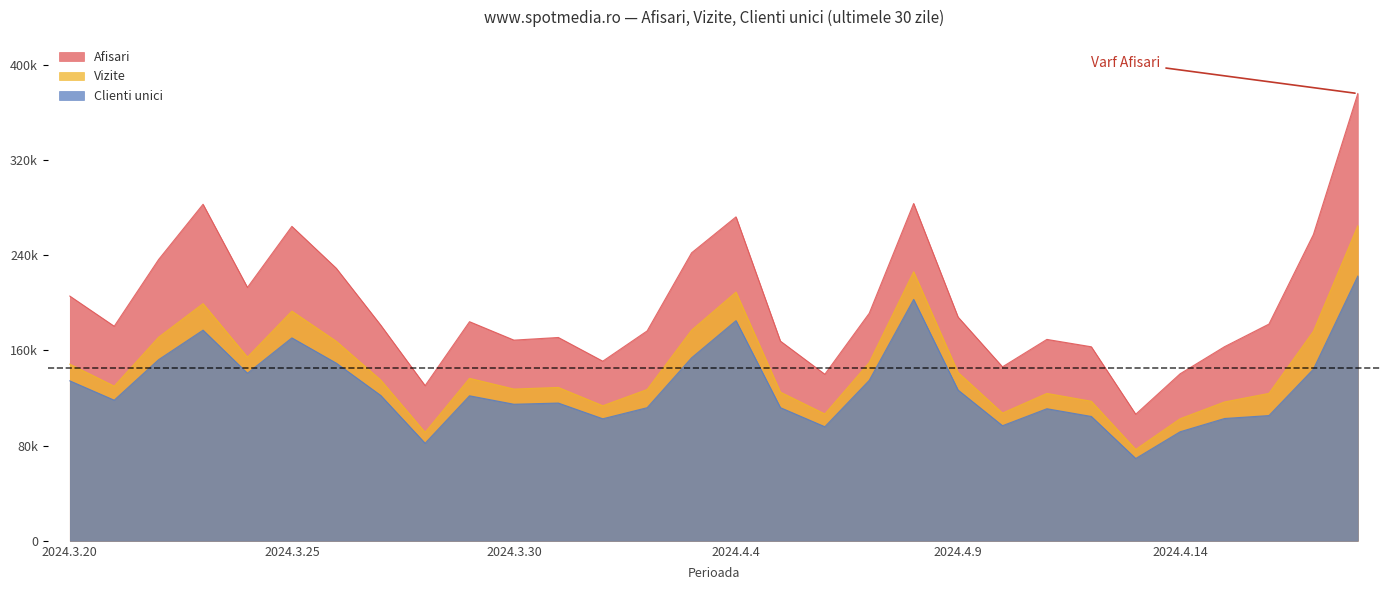

What is the difference between the highest and lowest values at 2024.4.2?

64523